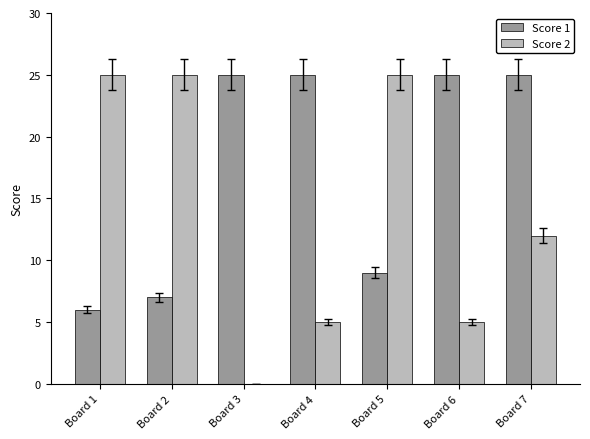

What is the sum of the Score 2 values at Board 5 and Board 1?

50